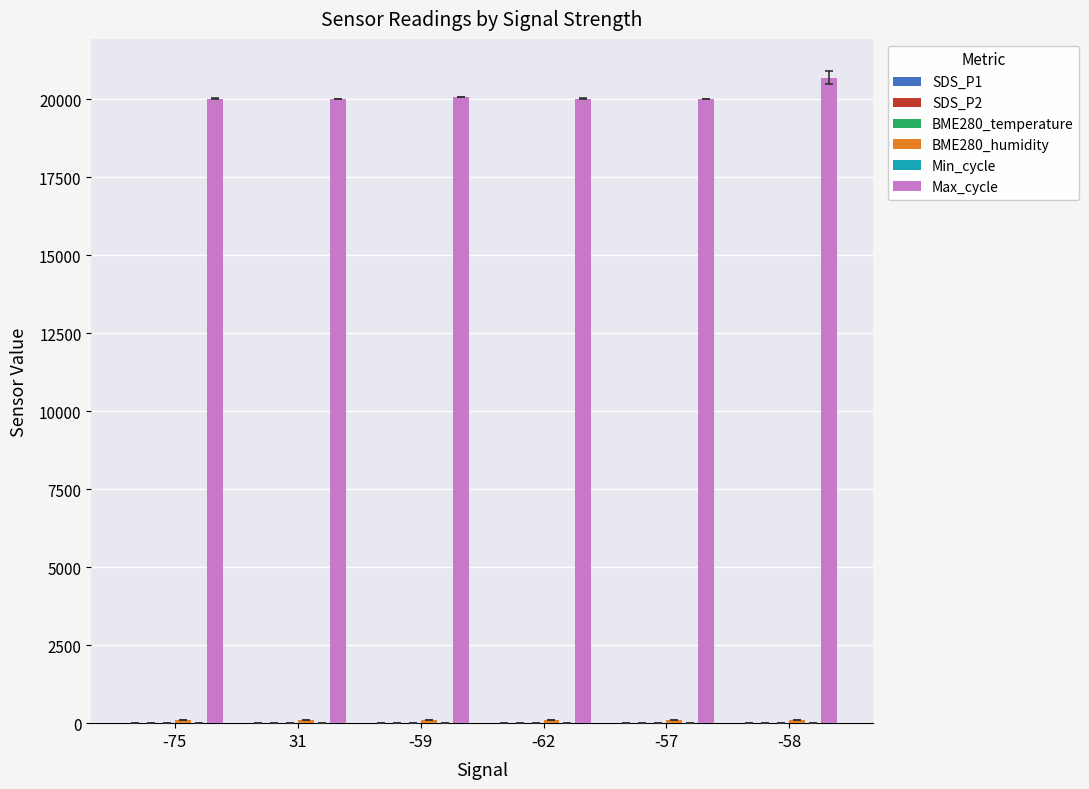

What is the maximum value shown in the chart?

20689.0